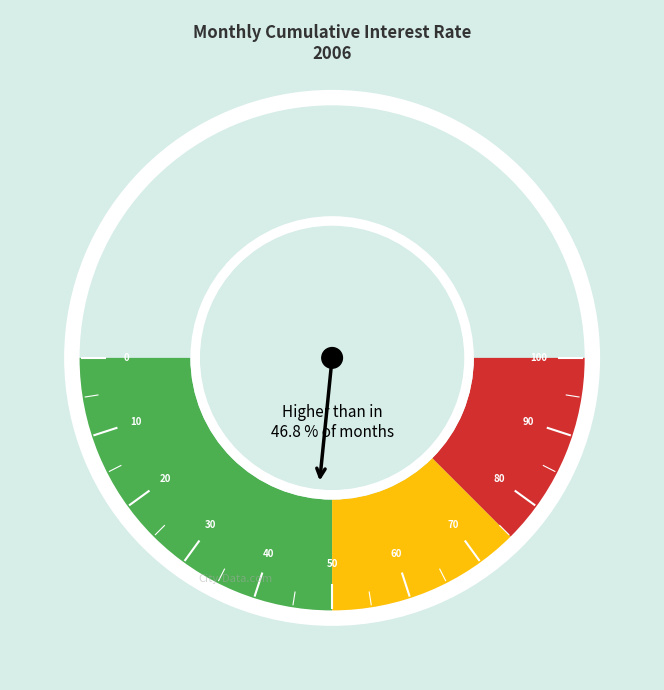

The 30 slice represents 9% of the pie. True or false?

True